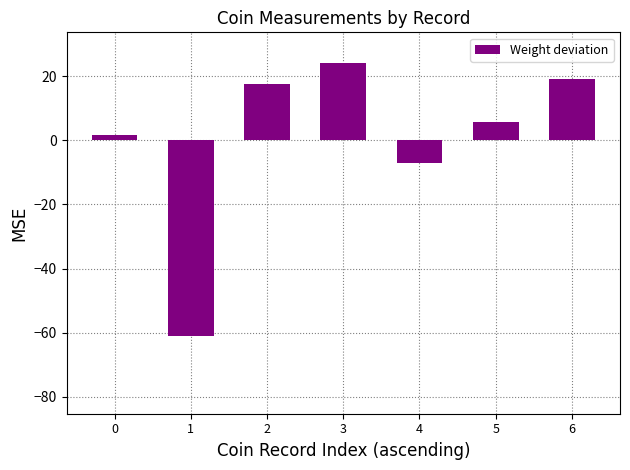

Rank the categories by value from highest to lowest.

3, 6, 2, 5, 0, 4, 1